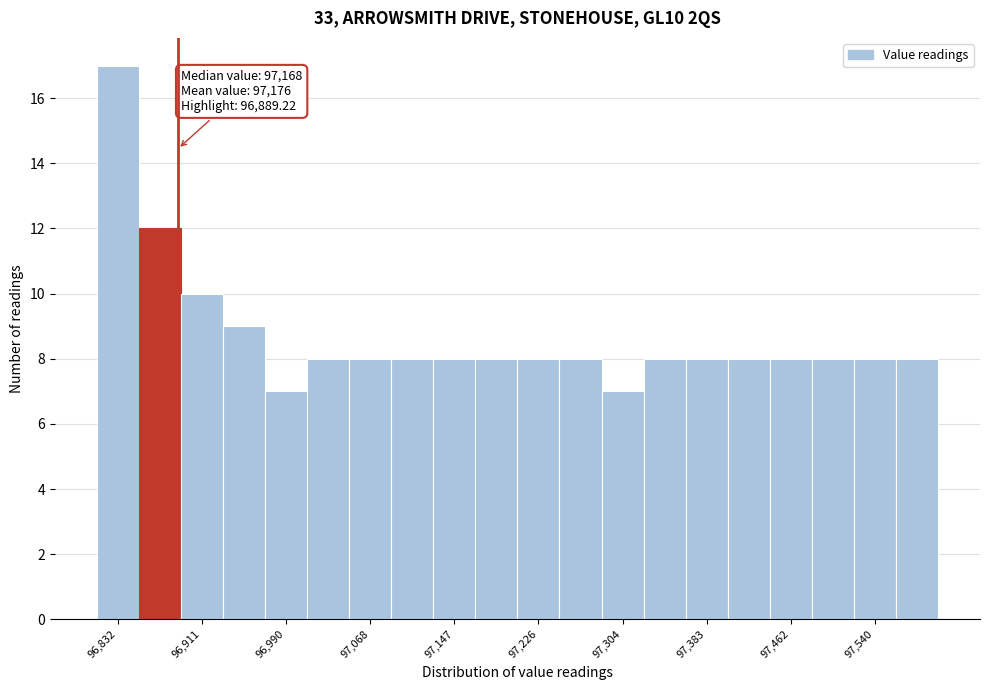

Read against the x-axis, roughly where is the centre of the tallest bar?

96830